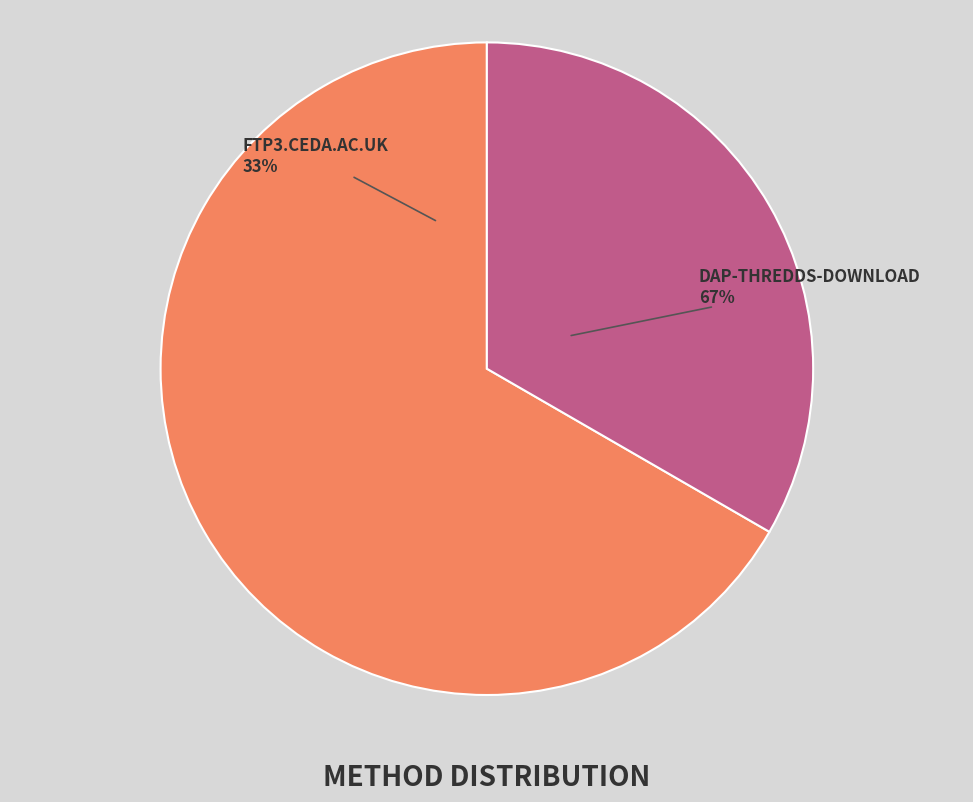

The ftp3.ceda.ac.uk slice represents 33% of the pie. True or false?

True